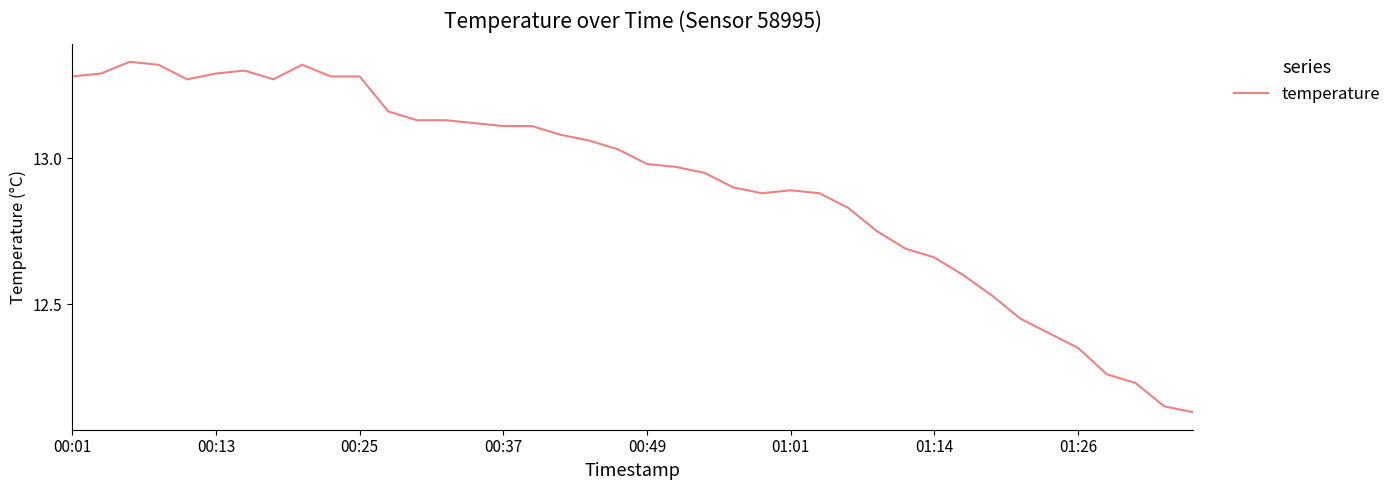

At which label does the data first exceed 13?

00:01